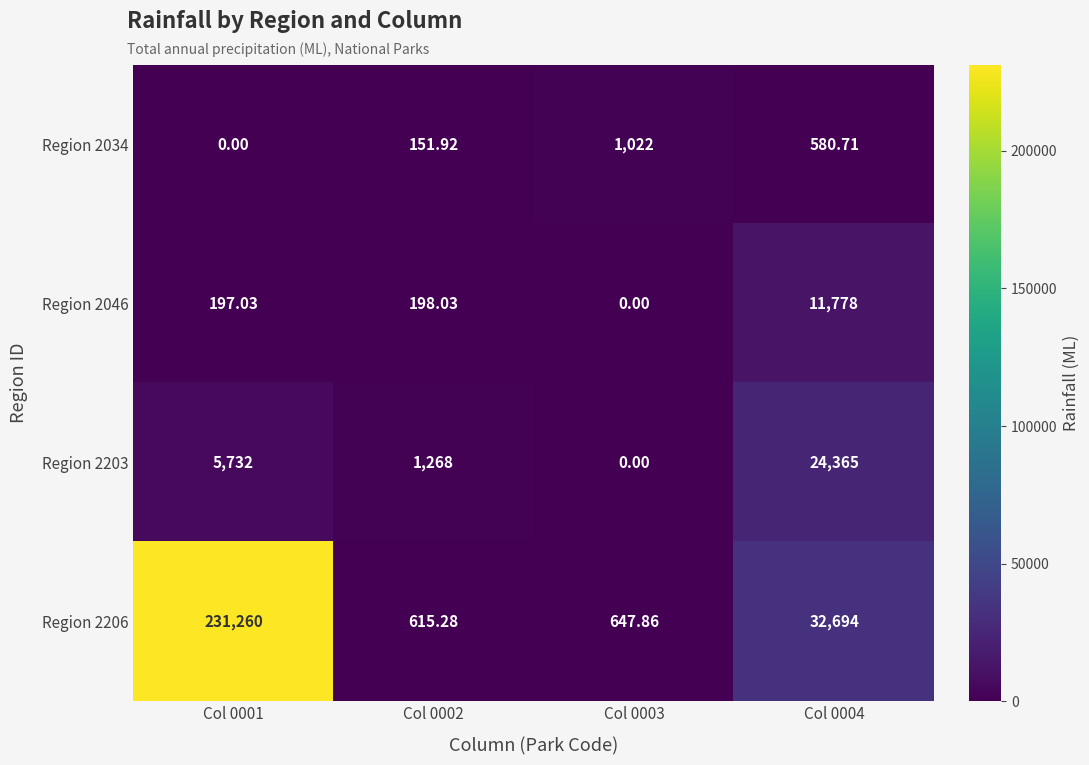

Is the value of Region 2206 at Col 0001 greater than the value of Region 2046 at Col 0001?

Yes